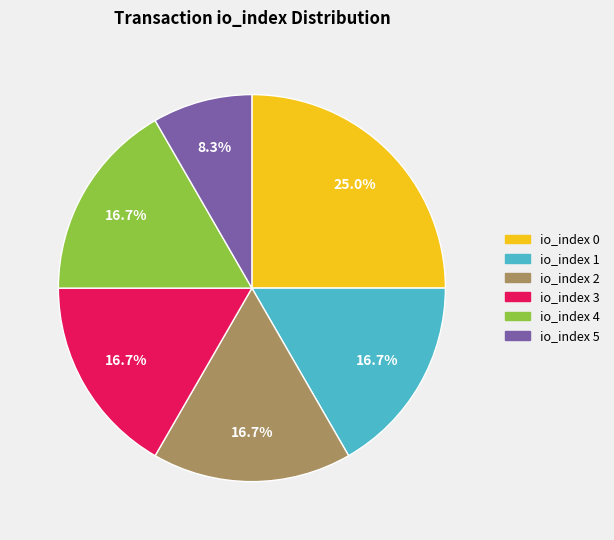

Is there any slice that represents more than half of the pie?

No